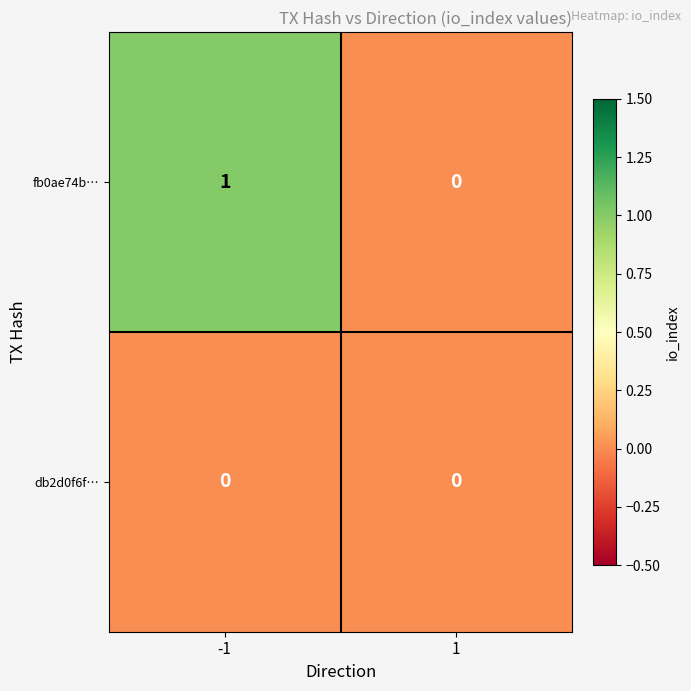

Reading left to right, what are all the values shown in this chart?

fb0ae74b…: -1=1	1=0
db2d0f6f…: -1=0	1=0